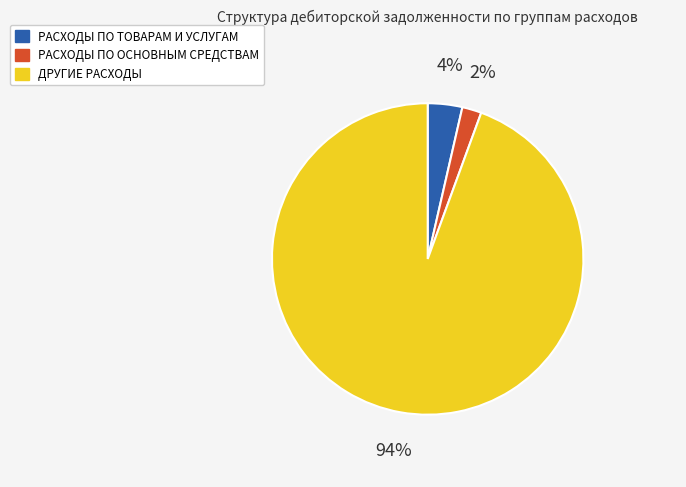

To the nearest percent, what is the difference between the largest and smallest slice percentages?

92%